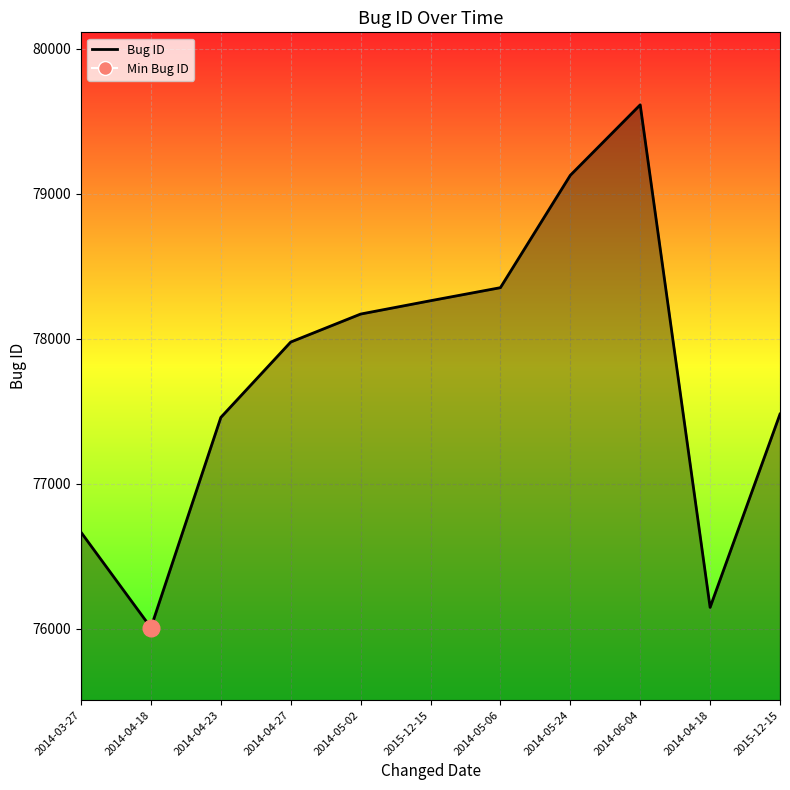

The chart shows a value of 23998 at 2014-04-23. True or false?

False